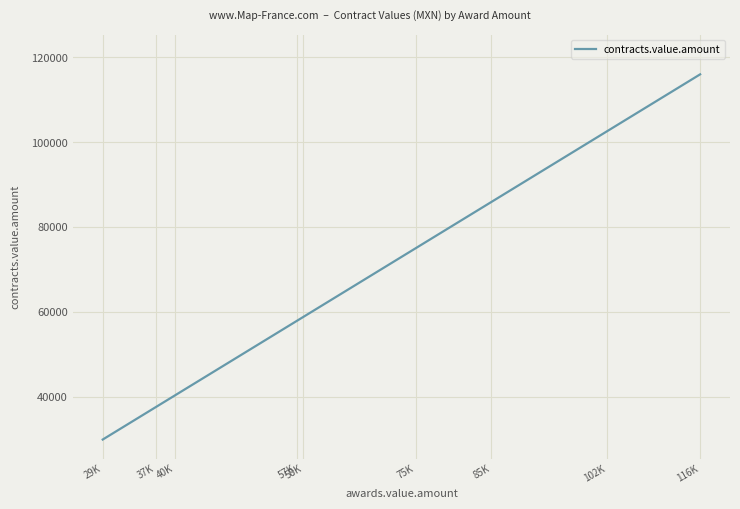

True or false: the data has more than 2 interior local peaks.

False